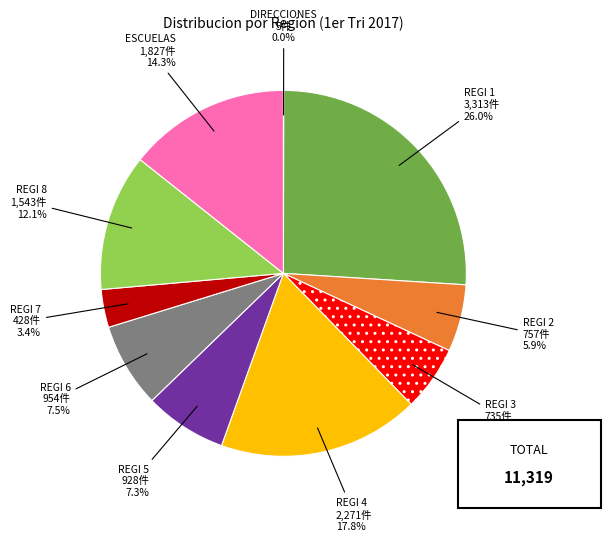

The ESCUELAS slice represents 14% of the pie. True or false?

True